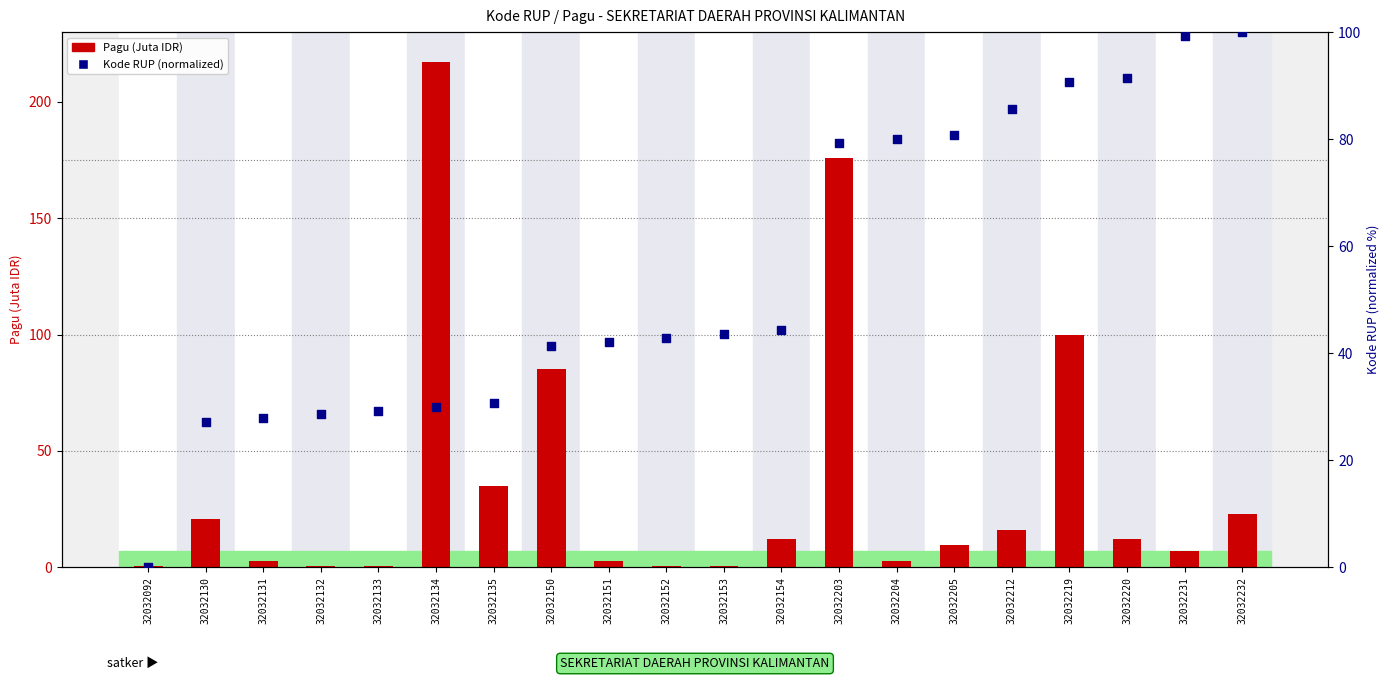

At how many categories does at least one series exceed 151?

2